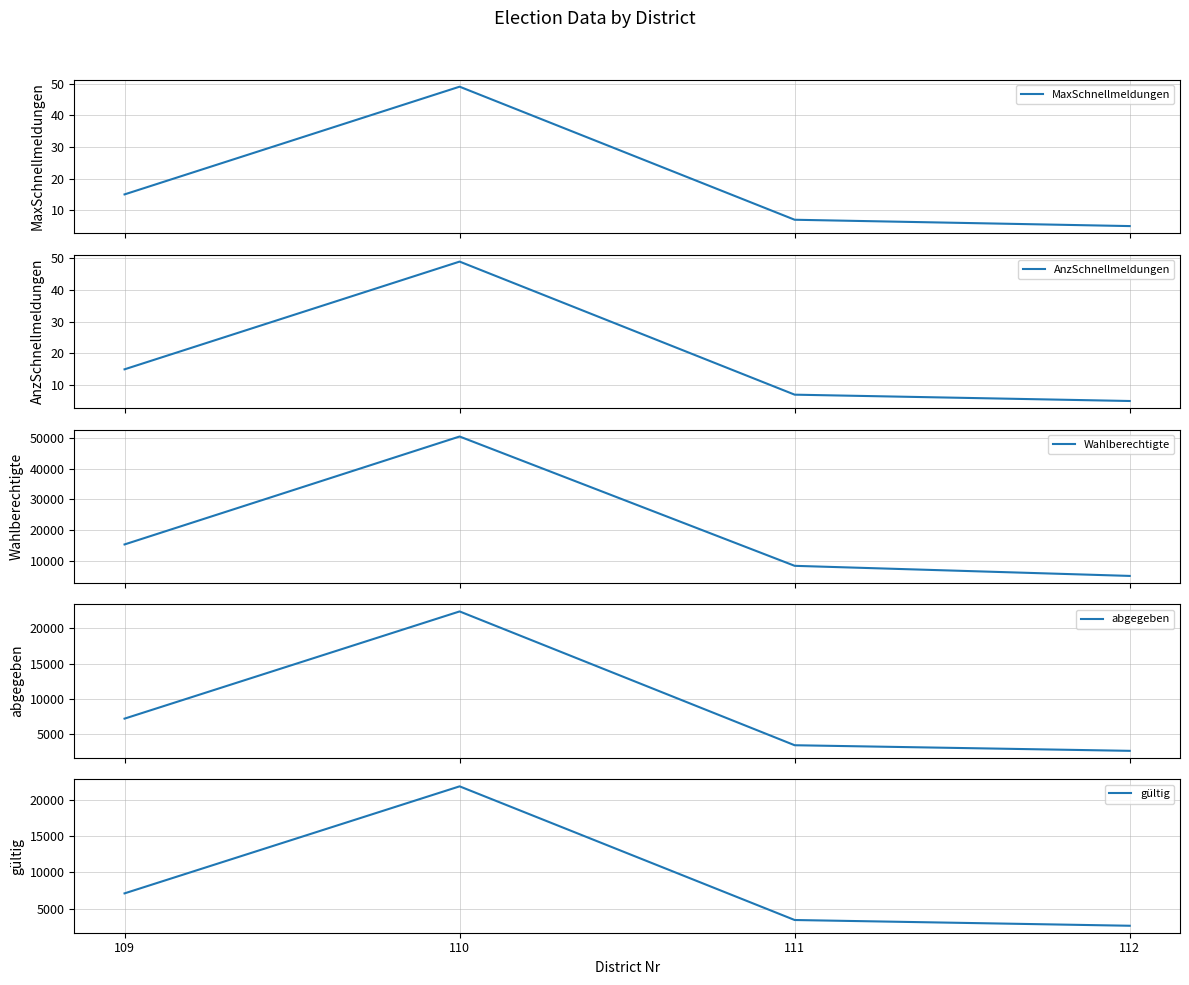

What is the difference between the second highest and minimum values in the gültig series?

4461